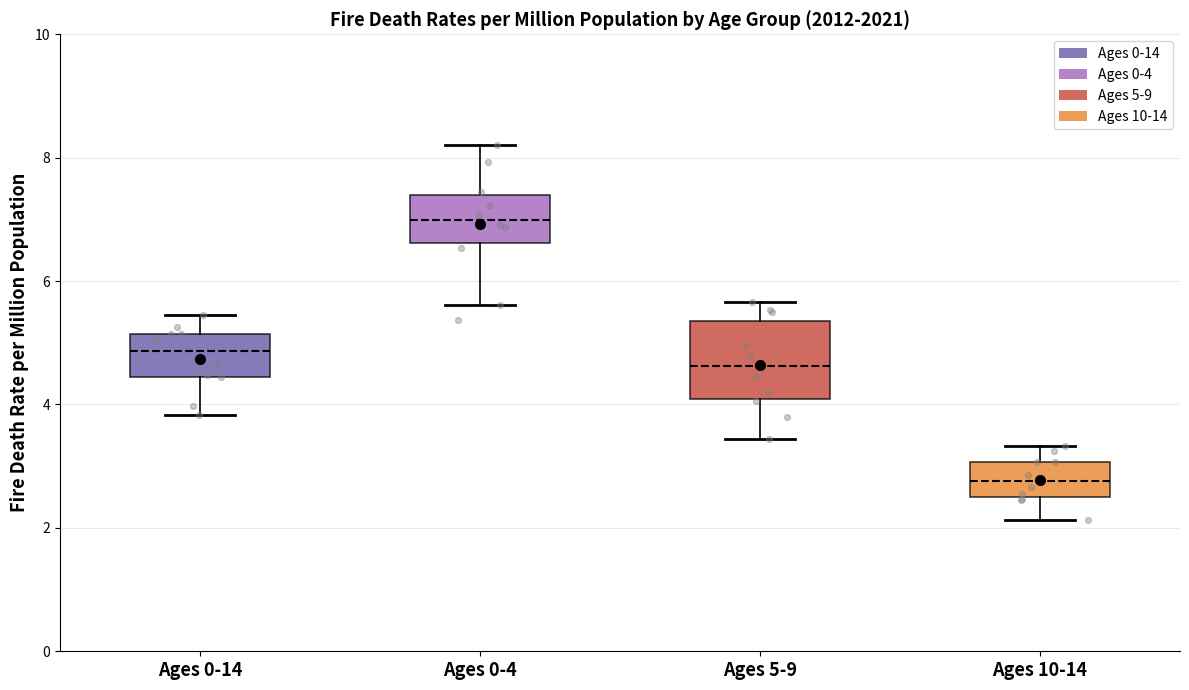

Where does the median line of the box for Ages 0-4 sit on the y-axis? The values are not printed on the chart, so give them approximately, as read against the axis.

7.0